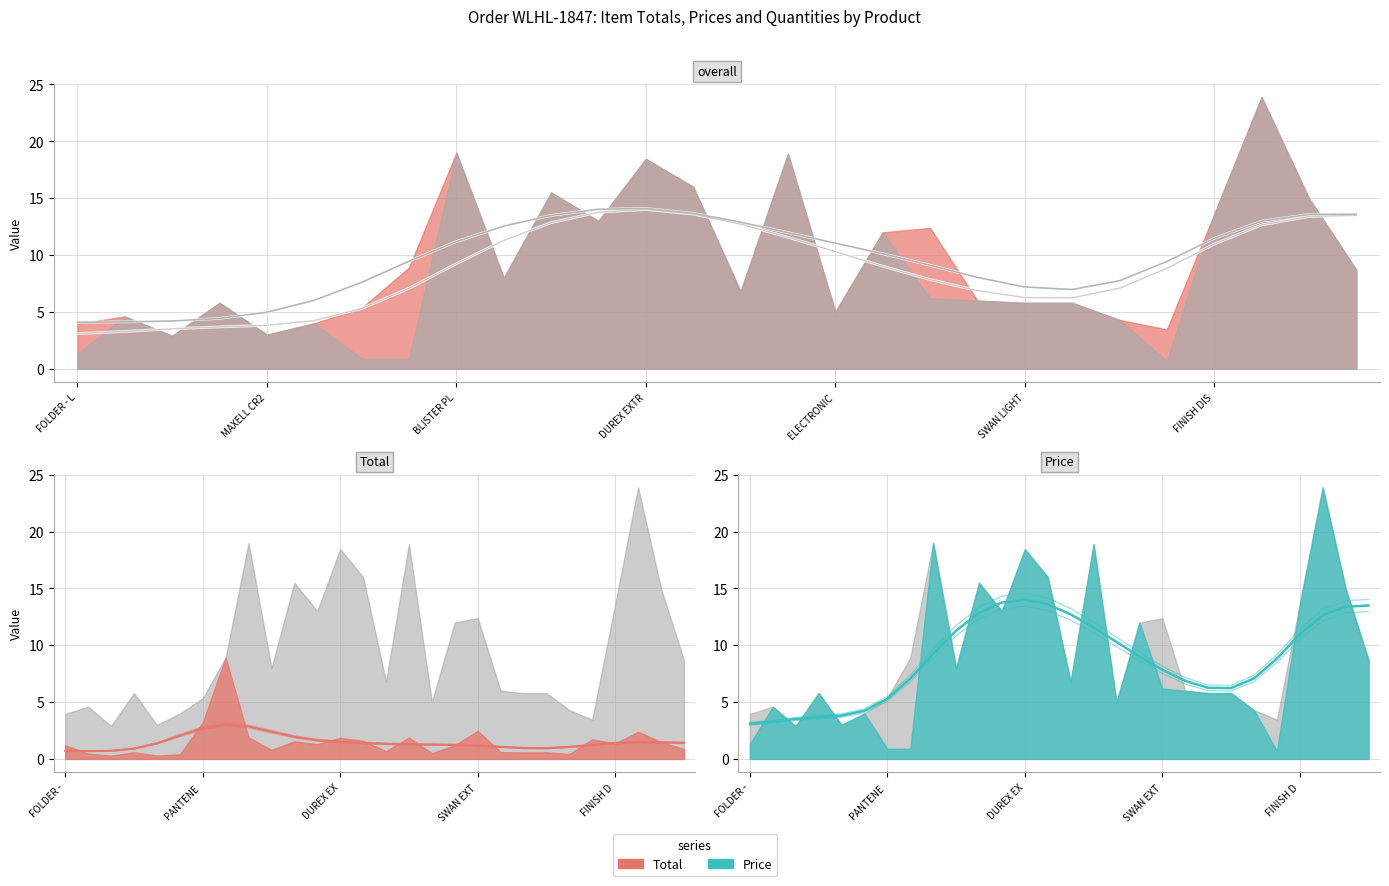

Does the chart display data point markers on the line(s)?

No